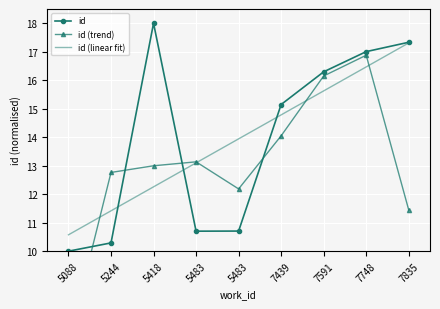

Reading right to left, transcribe all the data shown in this chart.

id: 17.3	17.0	16.3	15.1	10.7	10.7	18.0	10.3	10.0
id (trend): 11.4	16.9	16.1	14.0	12.2	13.1	13.0	12.8	6.8
id (linear fit): 17.3	16.5	15.6	14.8	13.9	13.1	12.3	11.4	10.6